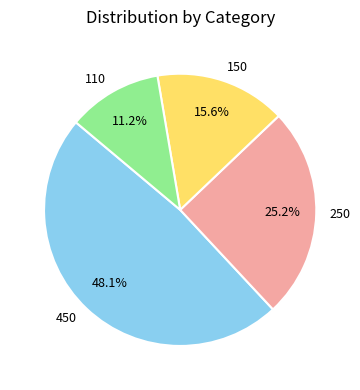

True or false: 250 accounts for 25% of the total.

True